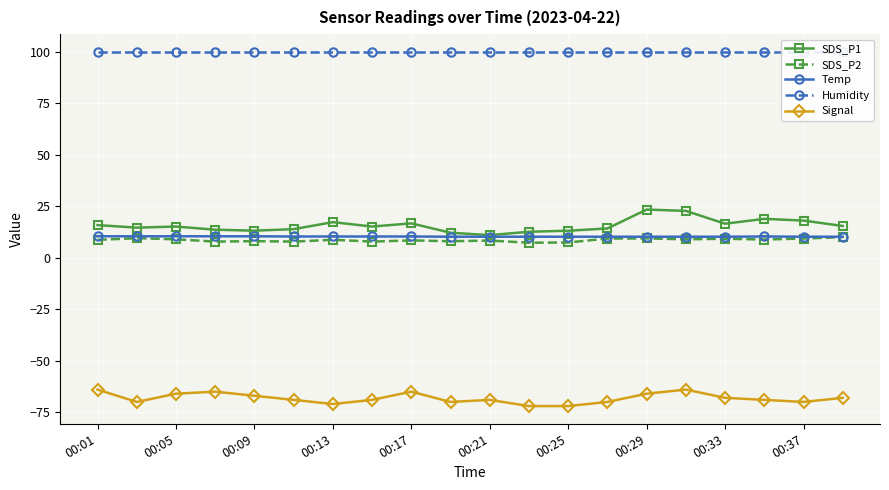

True or false: SDS_P2 has more than 2 interior local peaks.

True